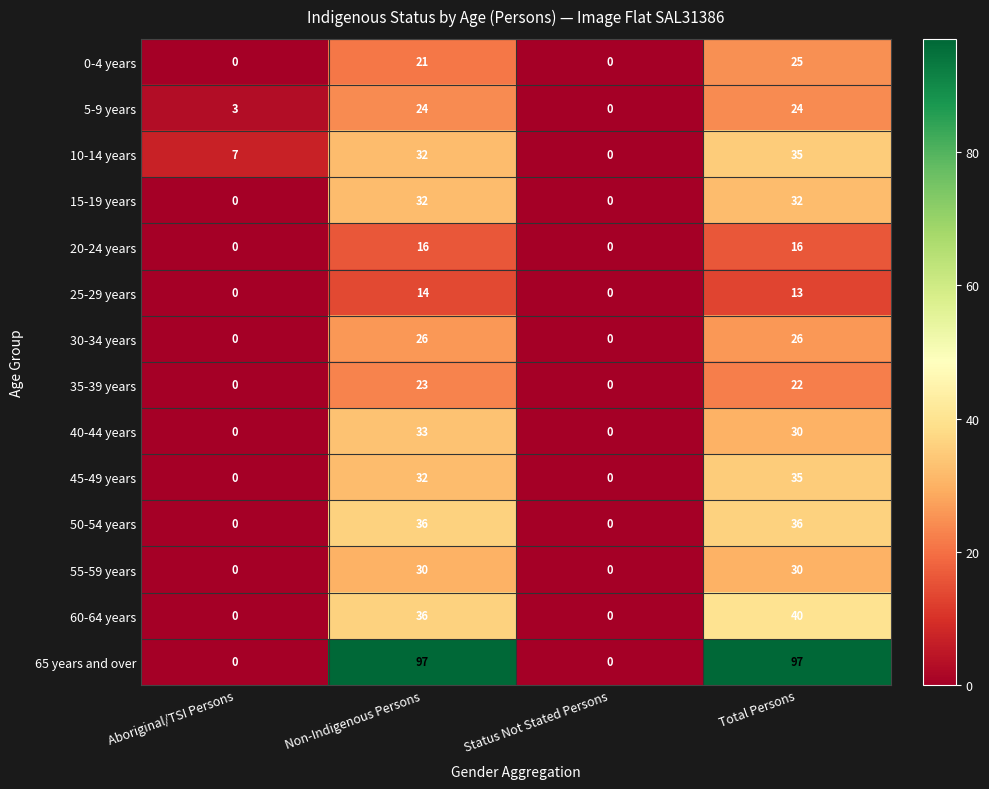

True or false: 40-44 years has a value of 40 at Total Persons.

False